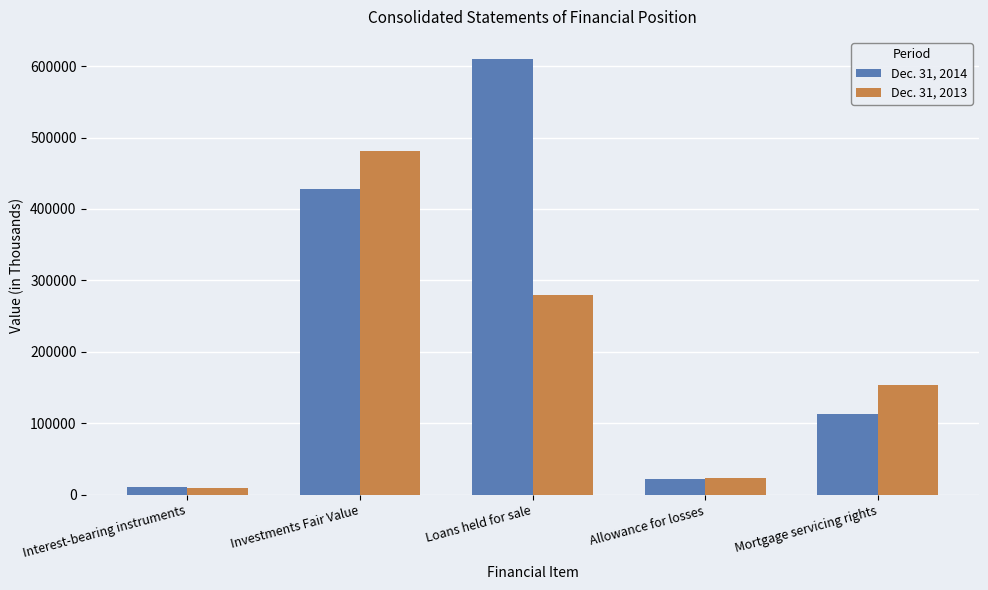

What is the minimum value shown in the chart?

9436